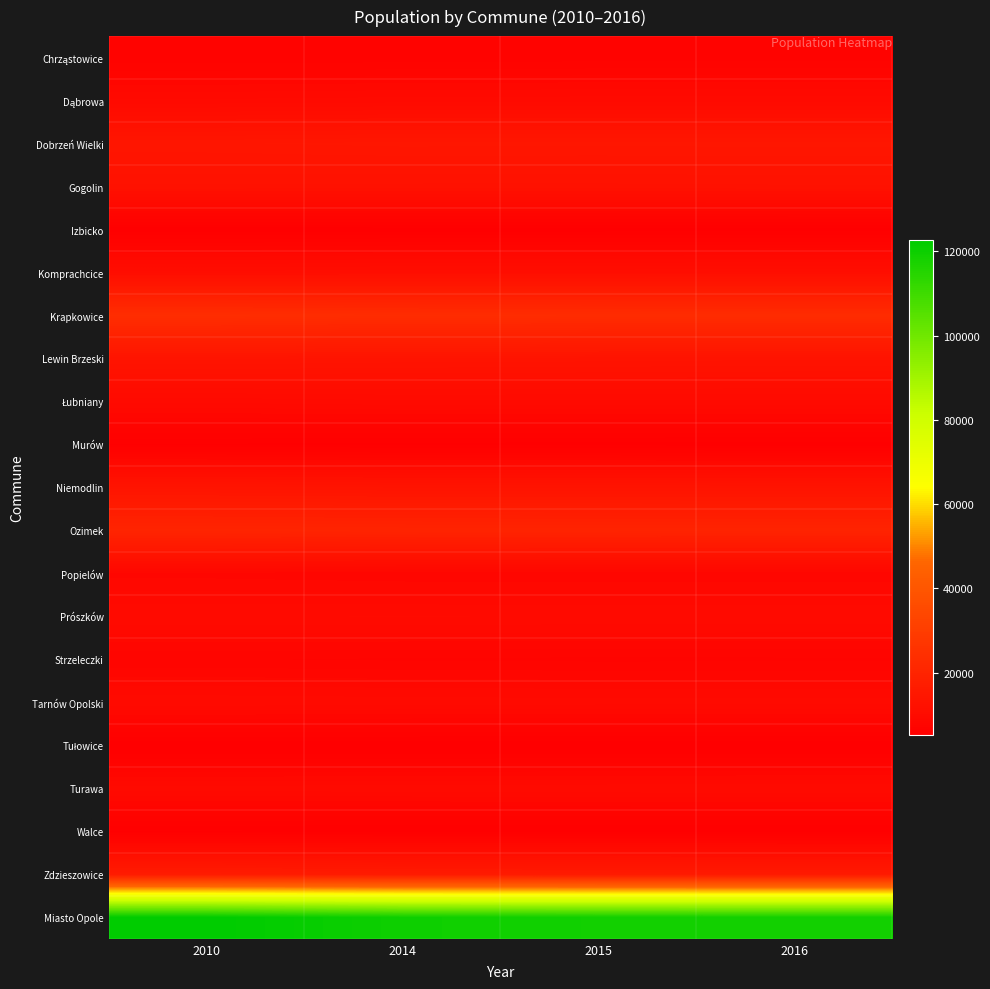

At how many categories does at least one series exceed 121775?

1